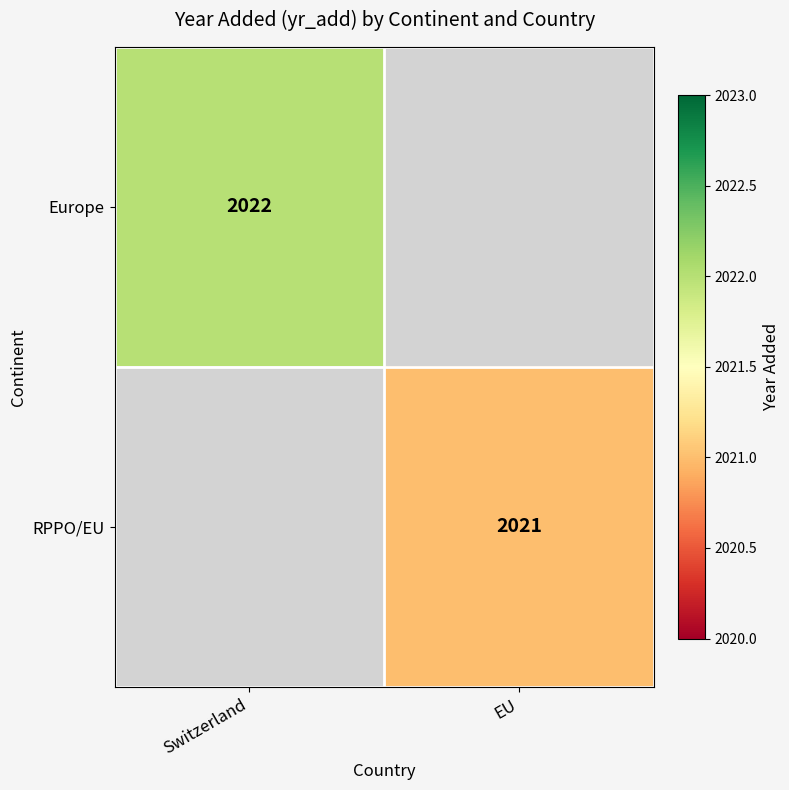

The RPPO/EU series shows 2021 at EU. True or false?

True